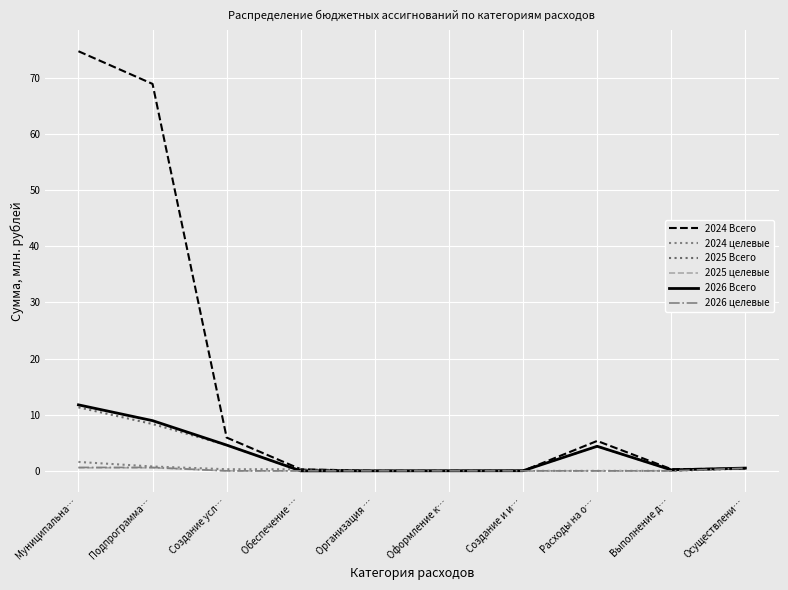

What is the value of the 2025 Всего point at the 2nd from the left?

8.3